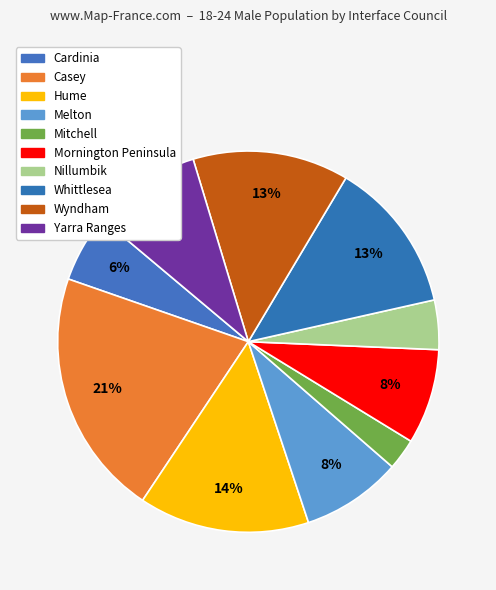

To the nearest percent, what is the average slice percentage?

10%